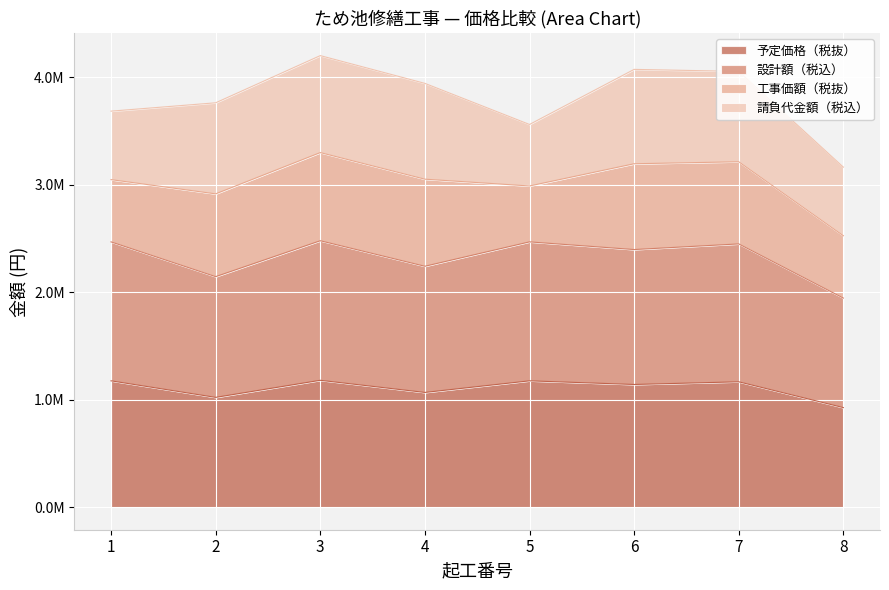

What is the value of the 設計額（税込） point at the 4th from the left?

2240700